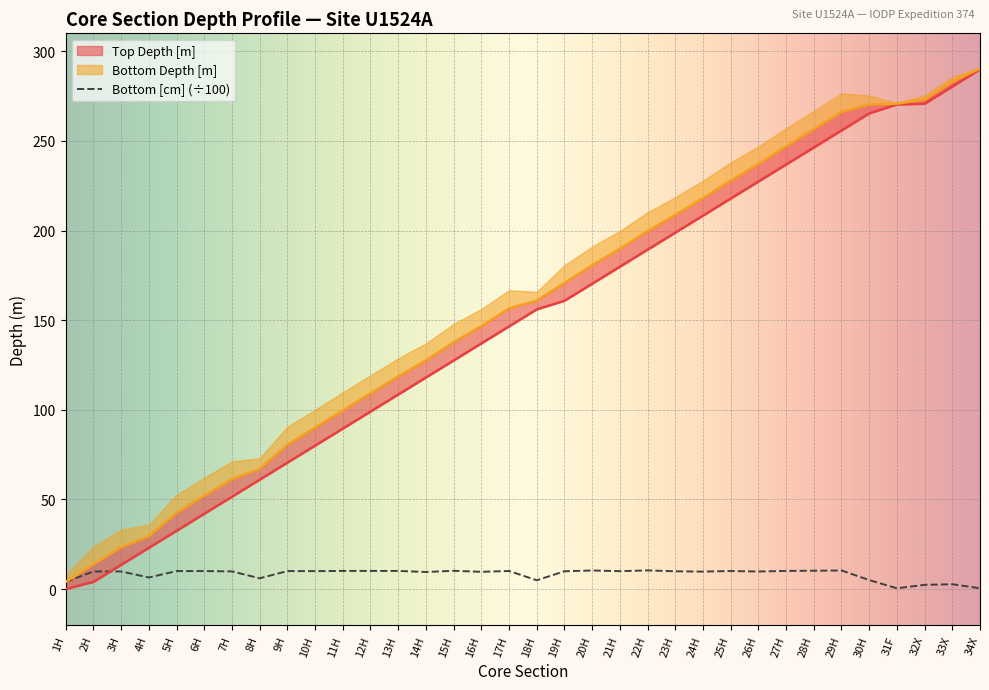

Which category has the highest value in the Top Depth [m] series?

34X